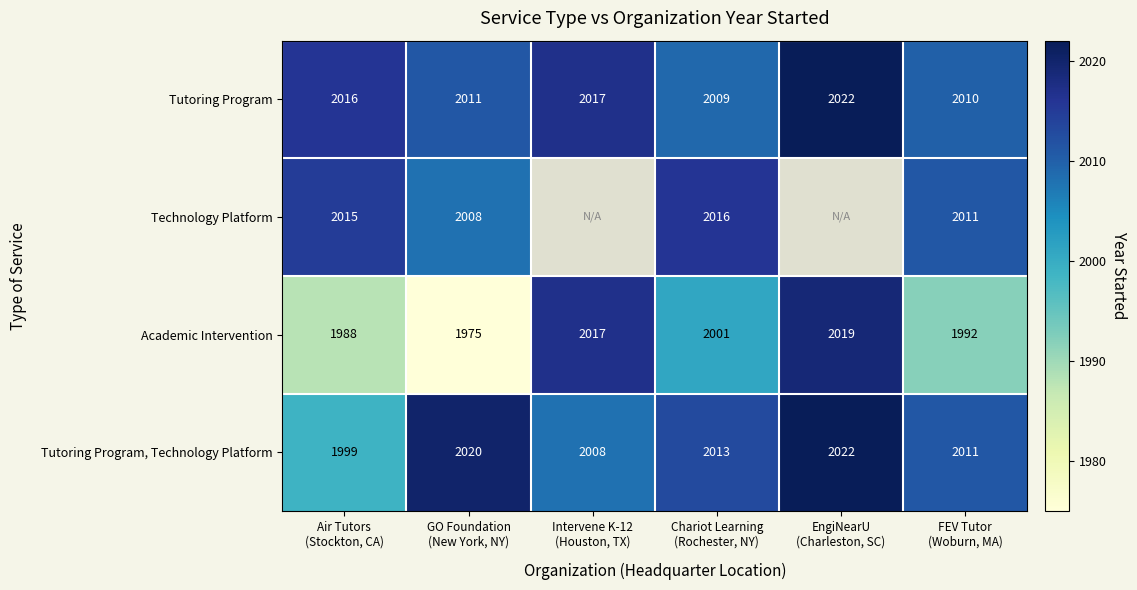

What is the difference between the maximum and minimum values in the Tutoring Program, Technology Platform series?

23